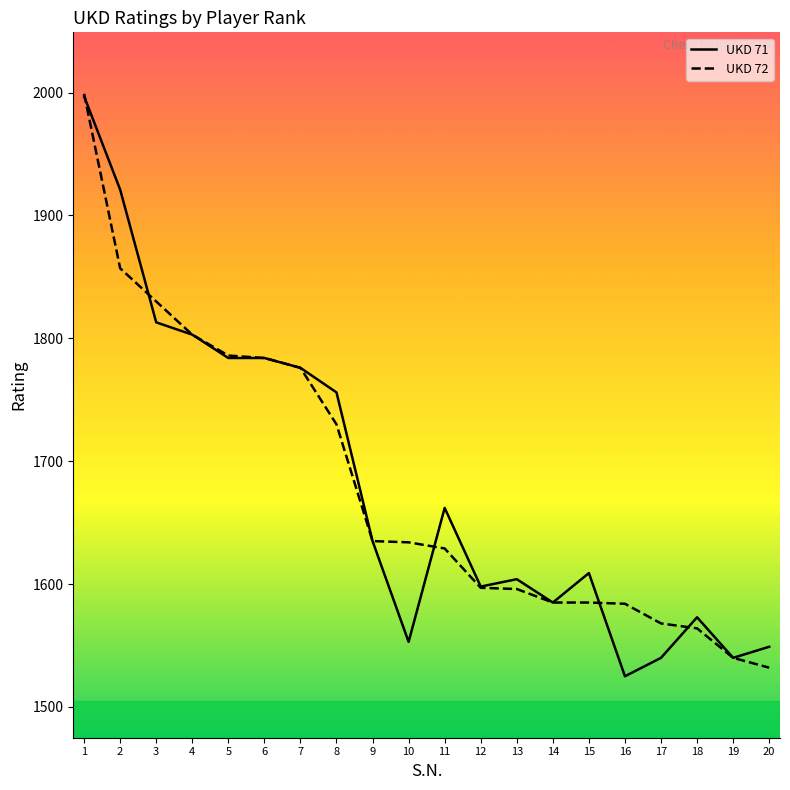

At 20, list the series in order from smallest to largest.

UKD 72, UKD 71